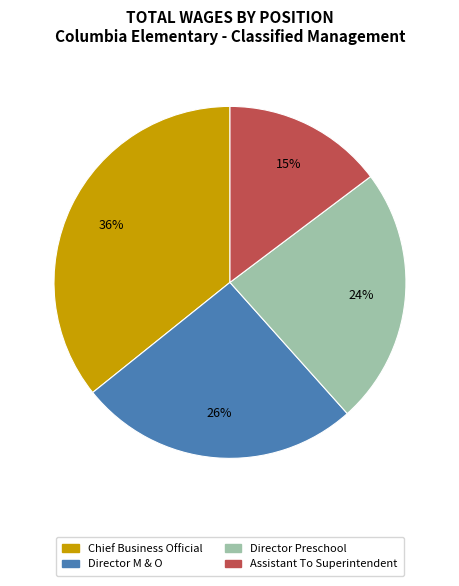

To the nearest percent, what is the average slice percentage?

25%